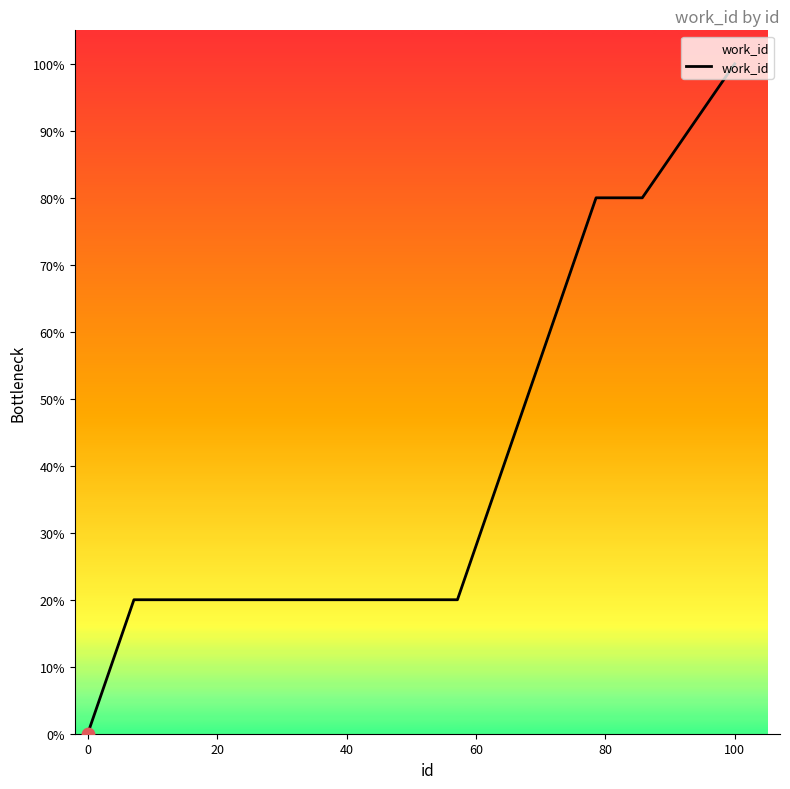

What is the difference between the maximum and minimum values?

100